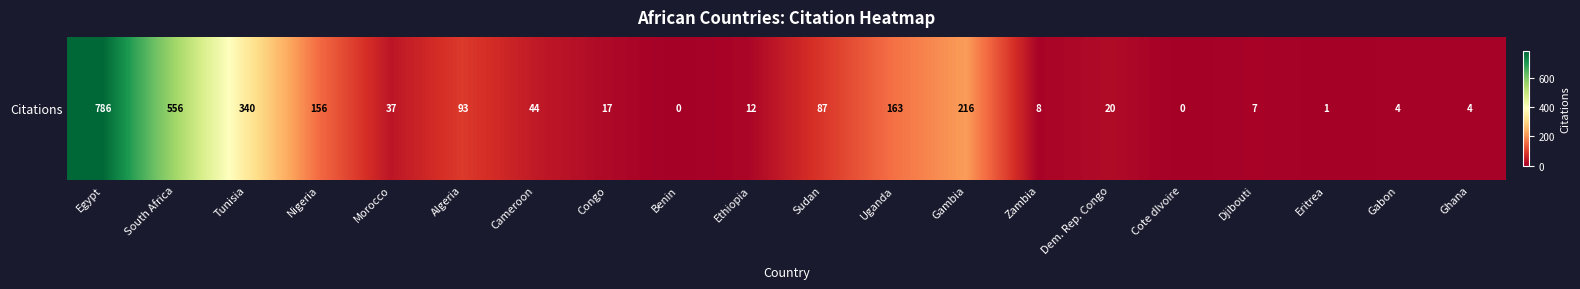

The value at Gabon is 6. True or false?

False